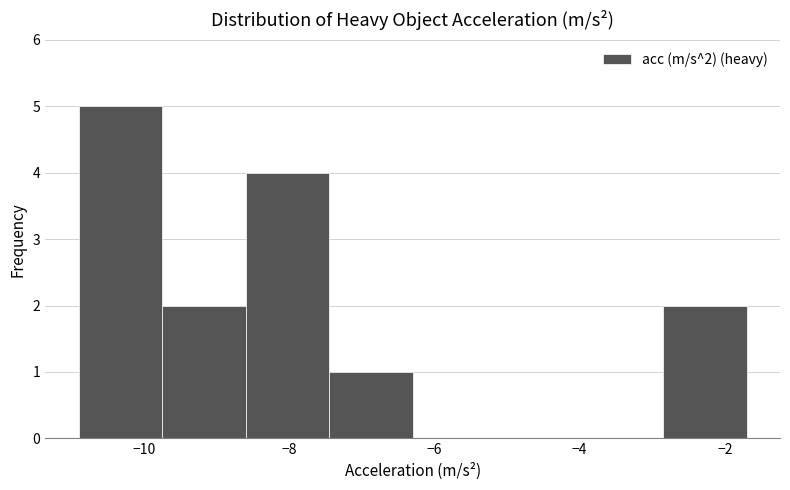

Over which range of the x-axis is the bar tallest?

-10.90 to -9.75